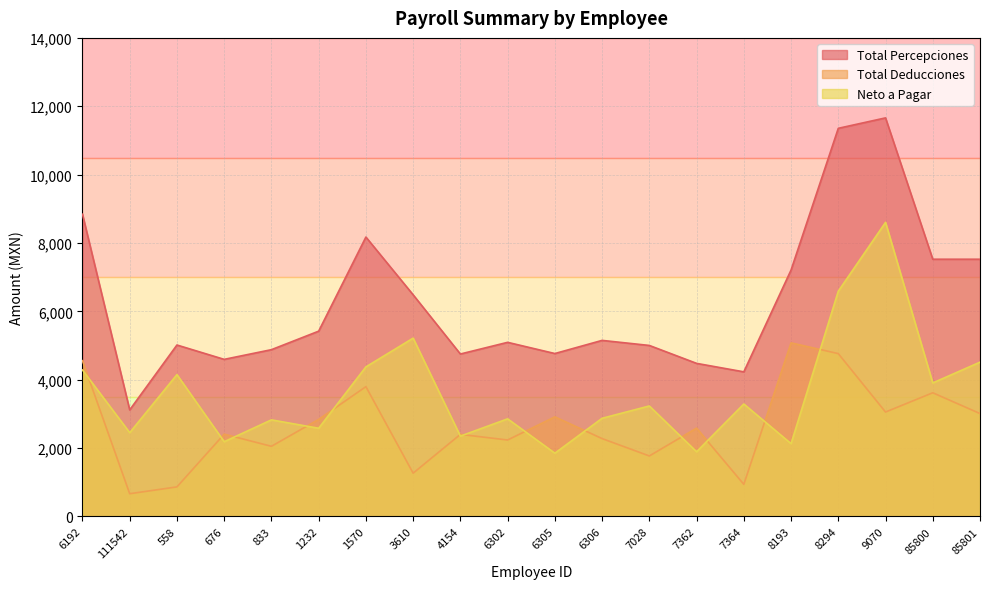

What is the value of the Total Percepciones point at the 17th from the left?

11354.8